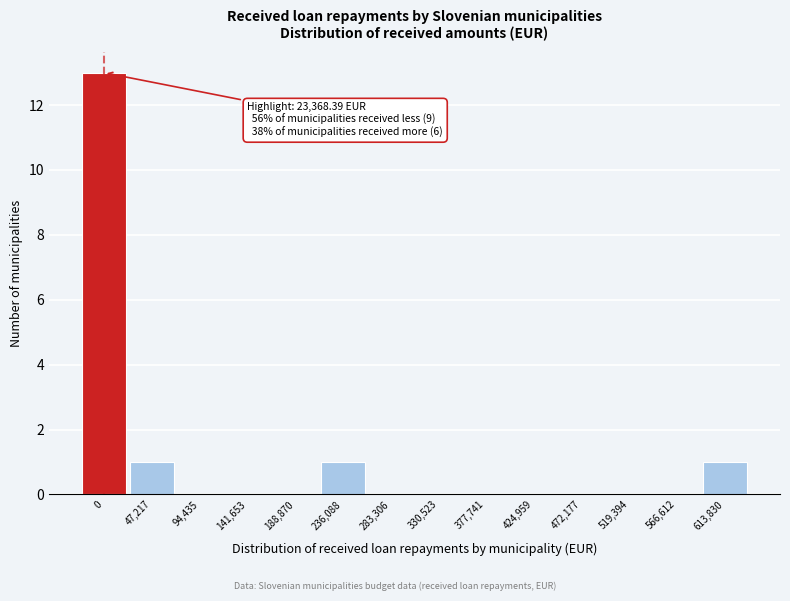

Reading right to left, transcribe all the data shown in this chart.

613,830=1	566,612=0	519,394=0	472,177=0	424,959=0	377,741=0	330,523=0	283,306=0	236,088=1	188,870=0	141,653=0	94,435=0	47,217=1	0=13